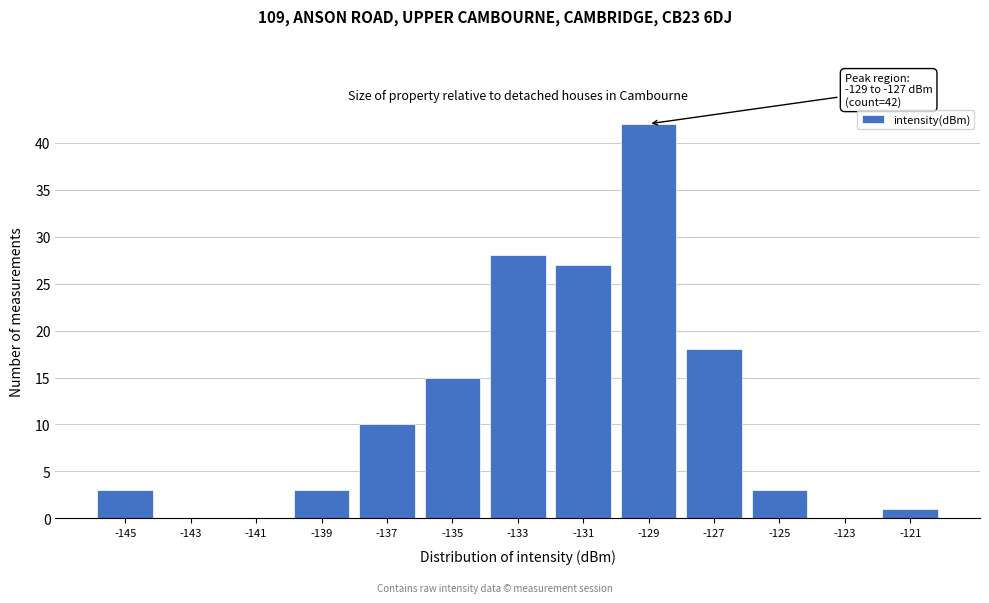

Reading left to right, what are all the values shown in this chart?

-145=3	-143=0	-141=0	-139=3	-137=10	-135=15	-133=28	-131=27	-129=42	-127=18	-125=3	-123=0	-121=1